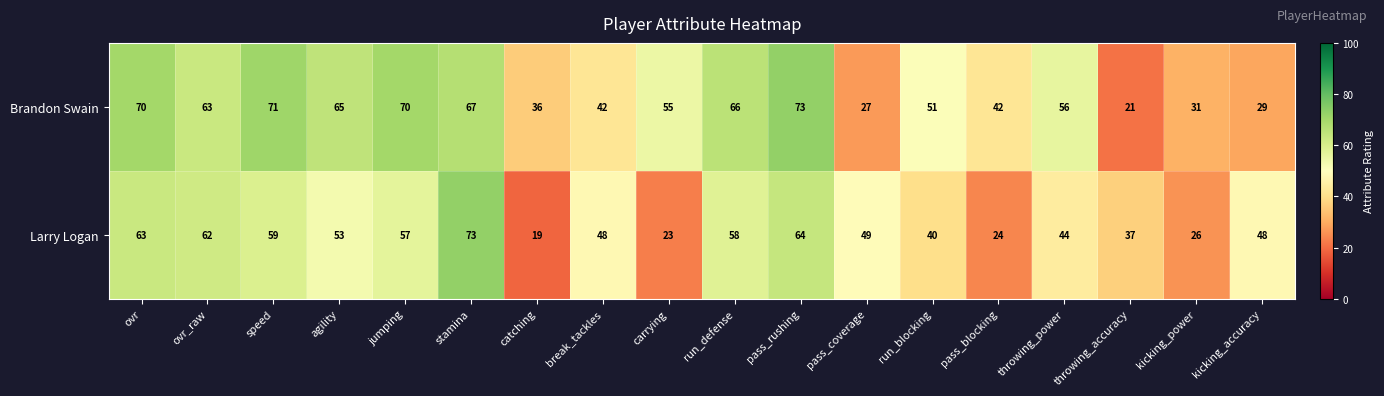

What is the maximum value shown in the chart?

73